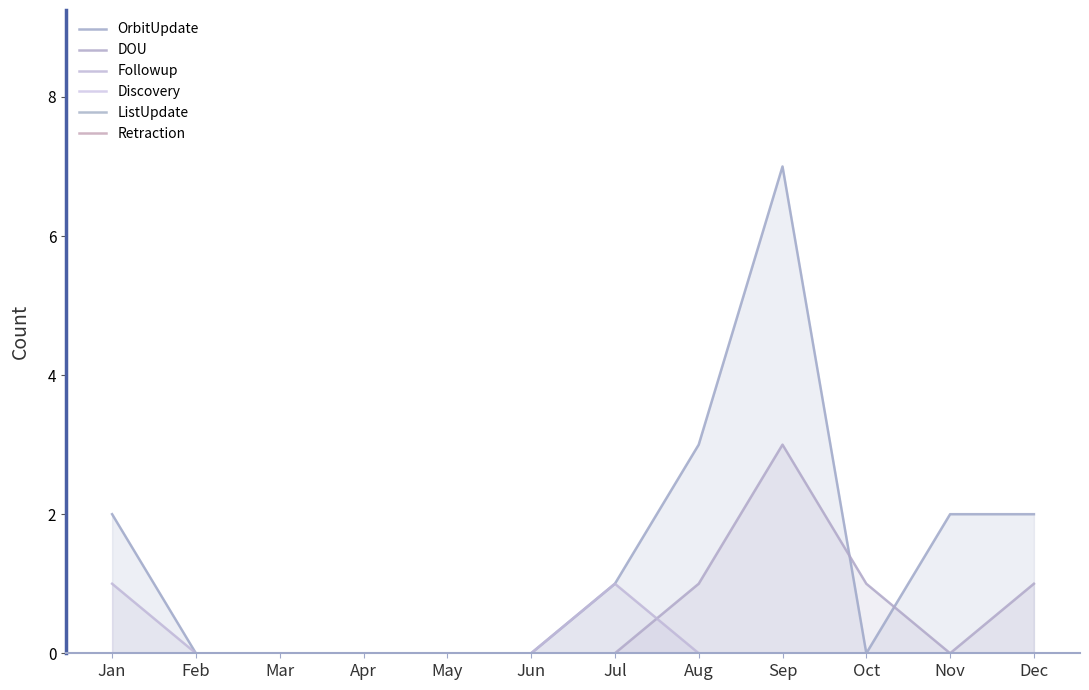

True or false: DOU and ListUpdate intersect in this chart.

False